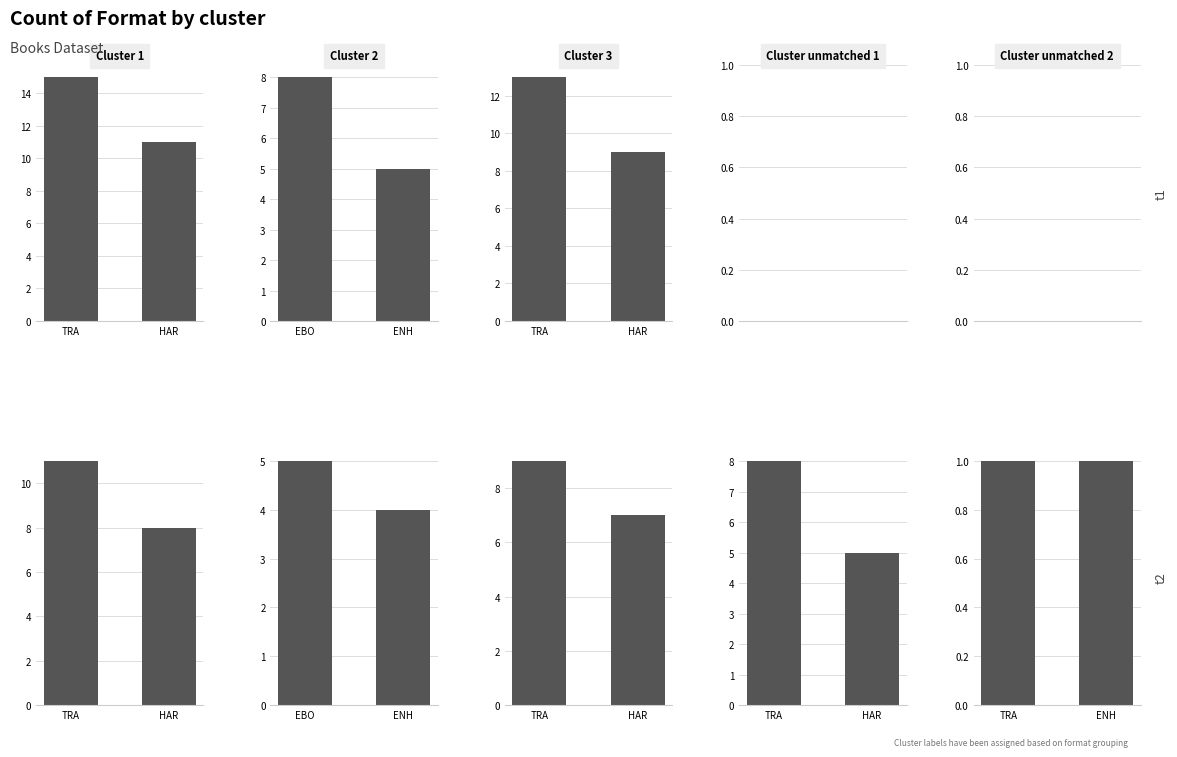

Rank the series by their average value, from highest to lowest.

Cluster 1, Cluster 3, Cluster unmatched 1, Cluster 2, Cluster unmatched 2